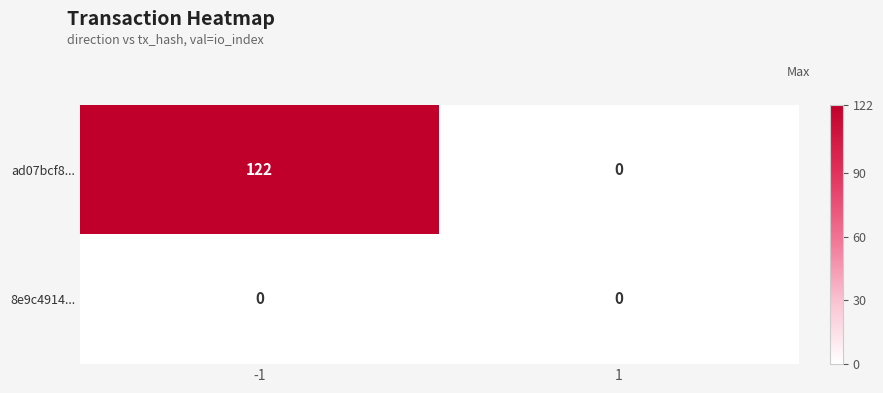

What is the difference between the maximum and minimum values in the ad07bcf8... series?

122